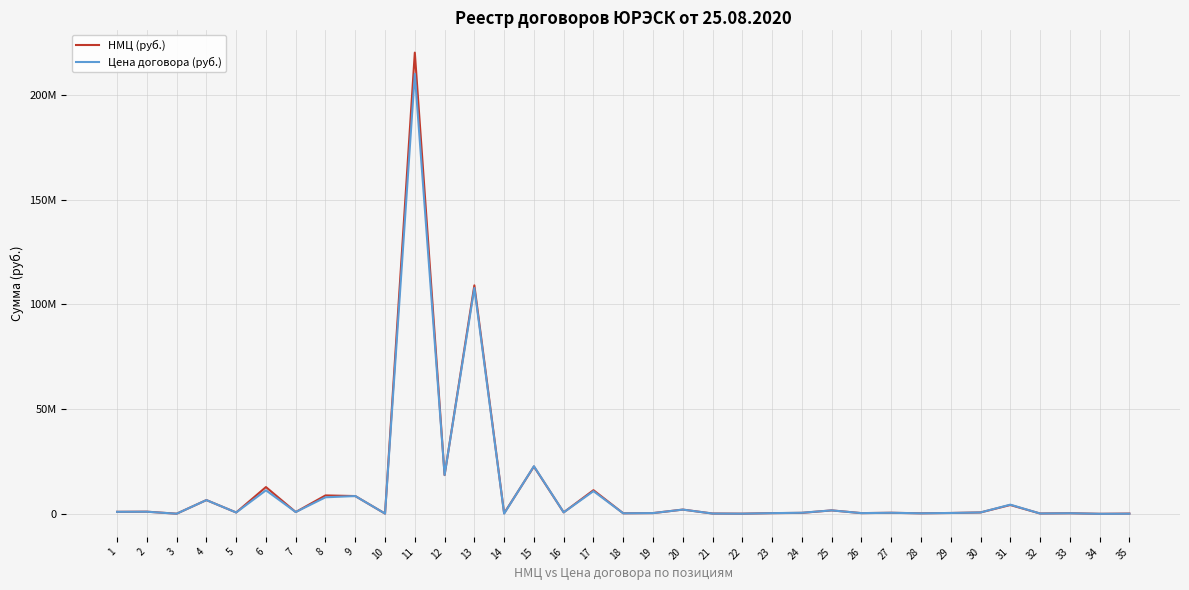

Which series changed the most between 1 and 18?

Цена договора (руб.)